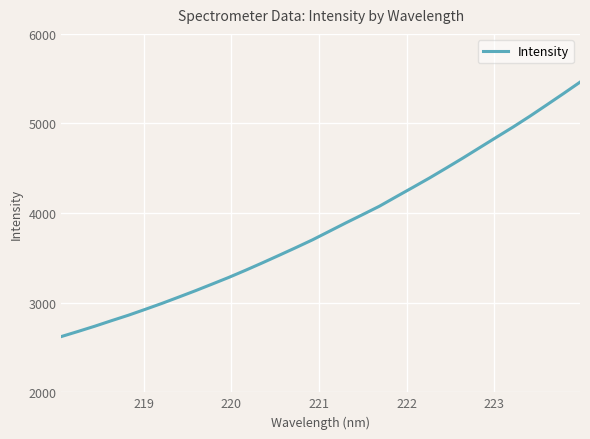

What is the difference between the maximum and minimum values?

2838.7